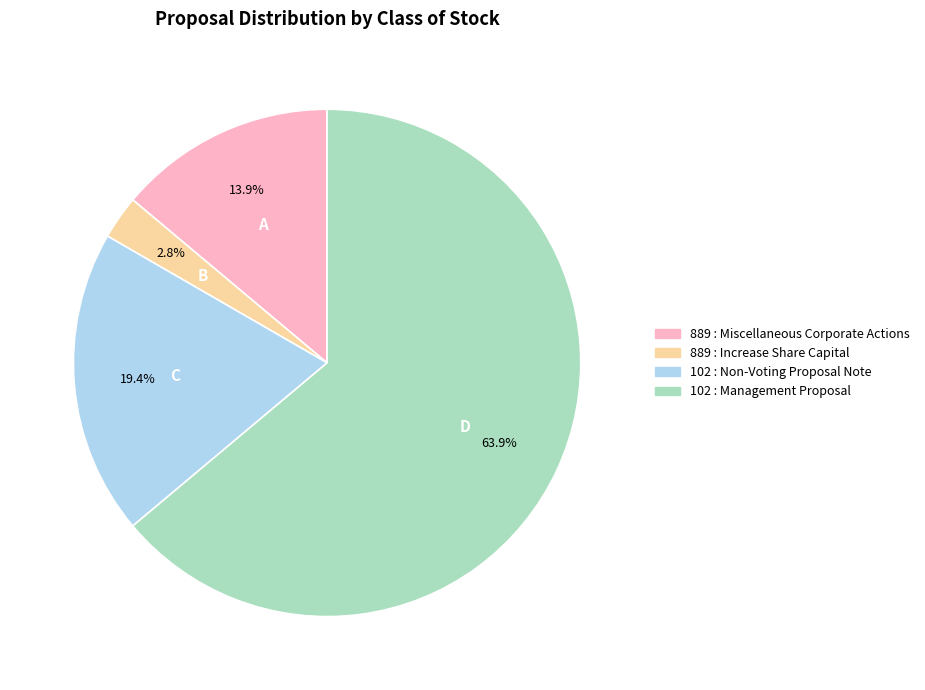

How many slices are in this pie chart?

4